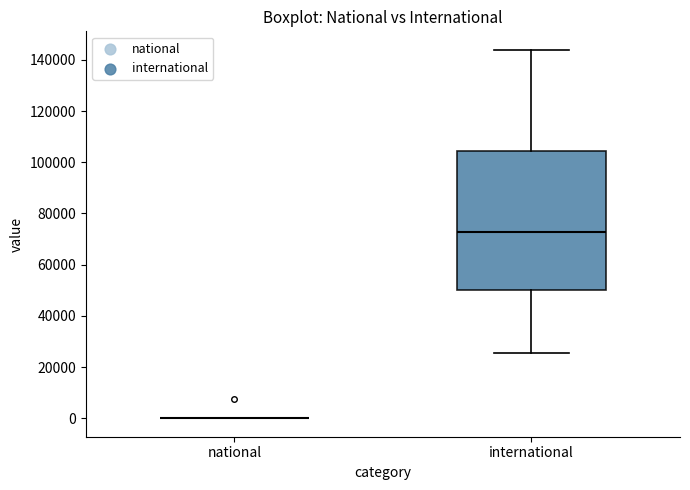

Reading left to right, transcribe this box plot: for each box, give where its median line is, the range the box spans, and where its two whiskers end, as read against the y-axis. The values are not printed on the chart, so give them approximately, as read against the axis.

national: box collapsed to a line at 0, whiskers 0 to 0
international: median 72000, box 50000 to 104000, whiskers 26000 to 144000